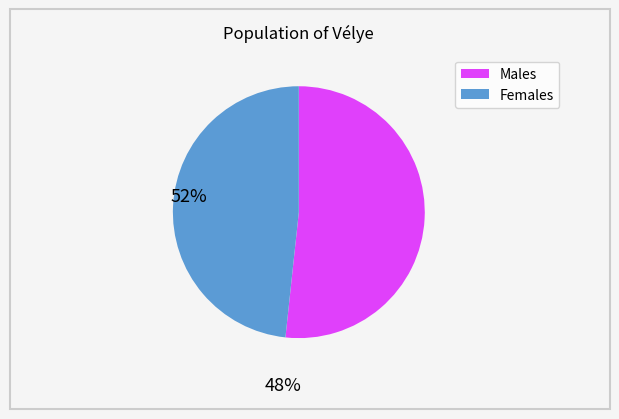

Does any single category account for the majority?

Yes